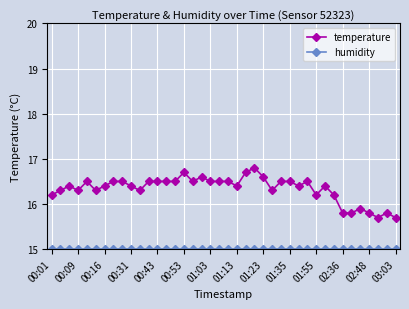

What is the value of the temperature point at the 30th from the left?

16.5